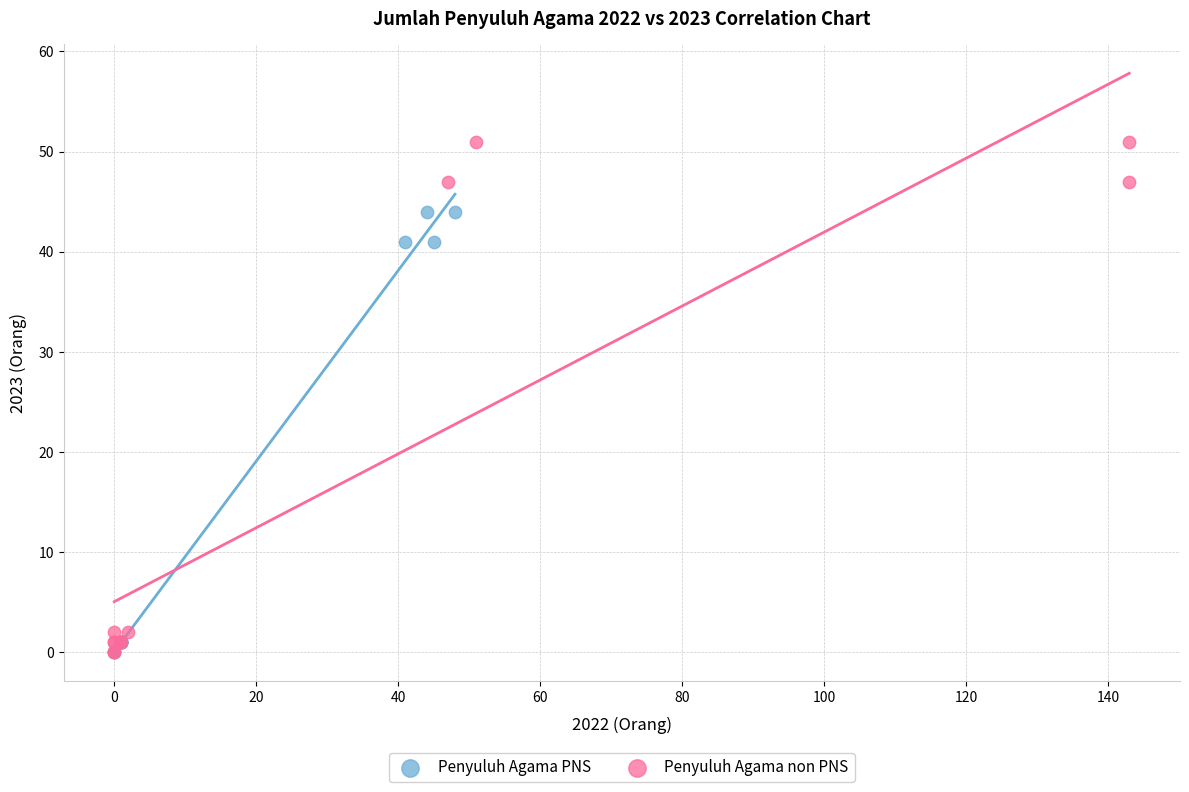

Which series contains the highest Y value?

Penyuluh Agama non PNS